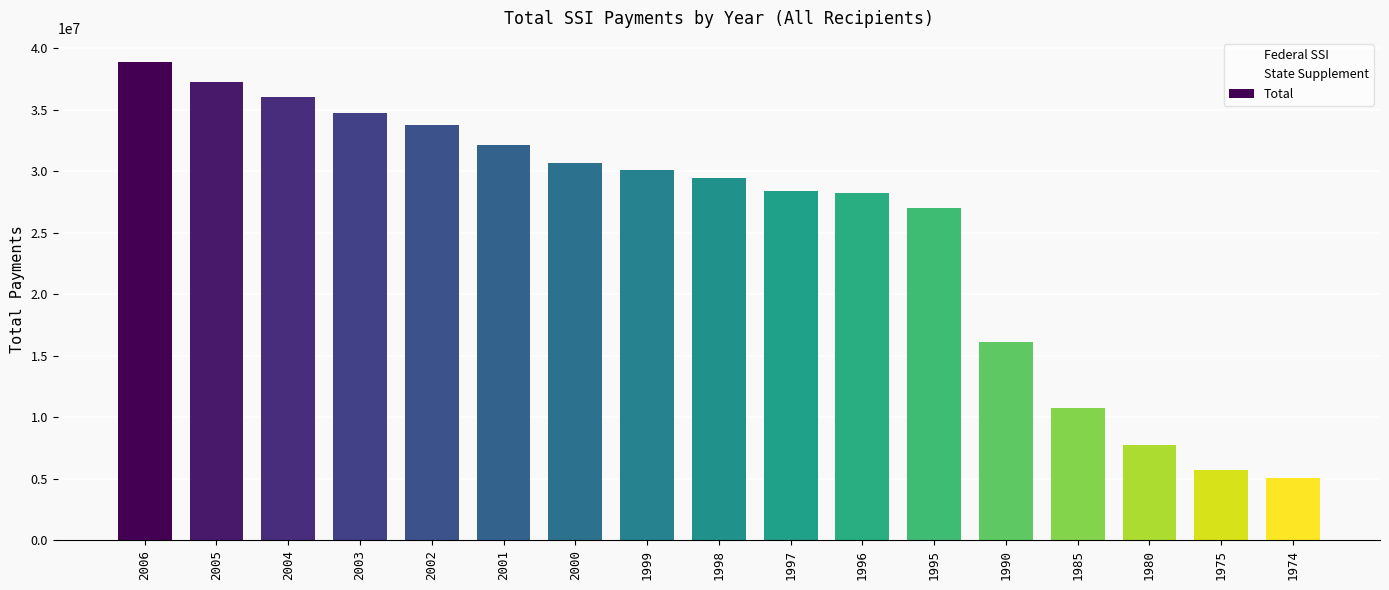

Between 1998 and 1974, which series saw the biggest shift?

Total